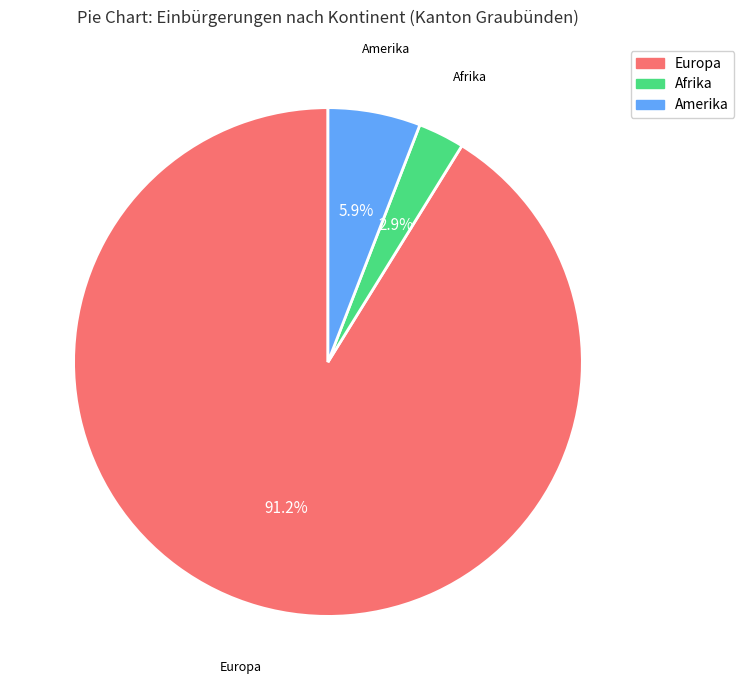

To the nearest percent, what is the combined percentage of Amerika and Europa?

97%